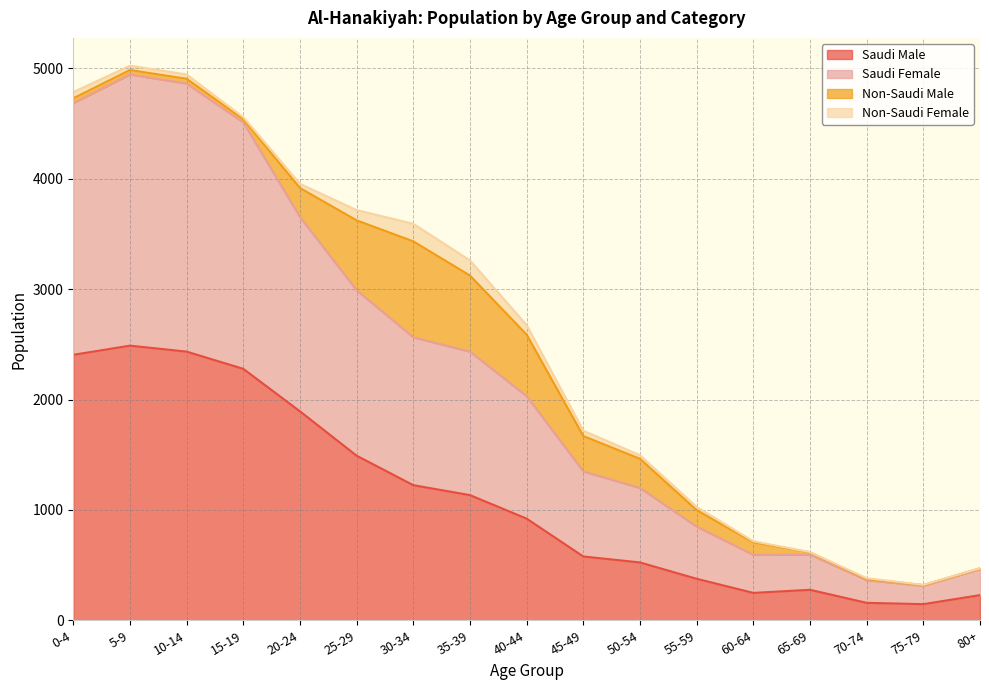

The Saudi Male series shows 524 at 50-54. True or false?

True